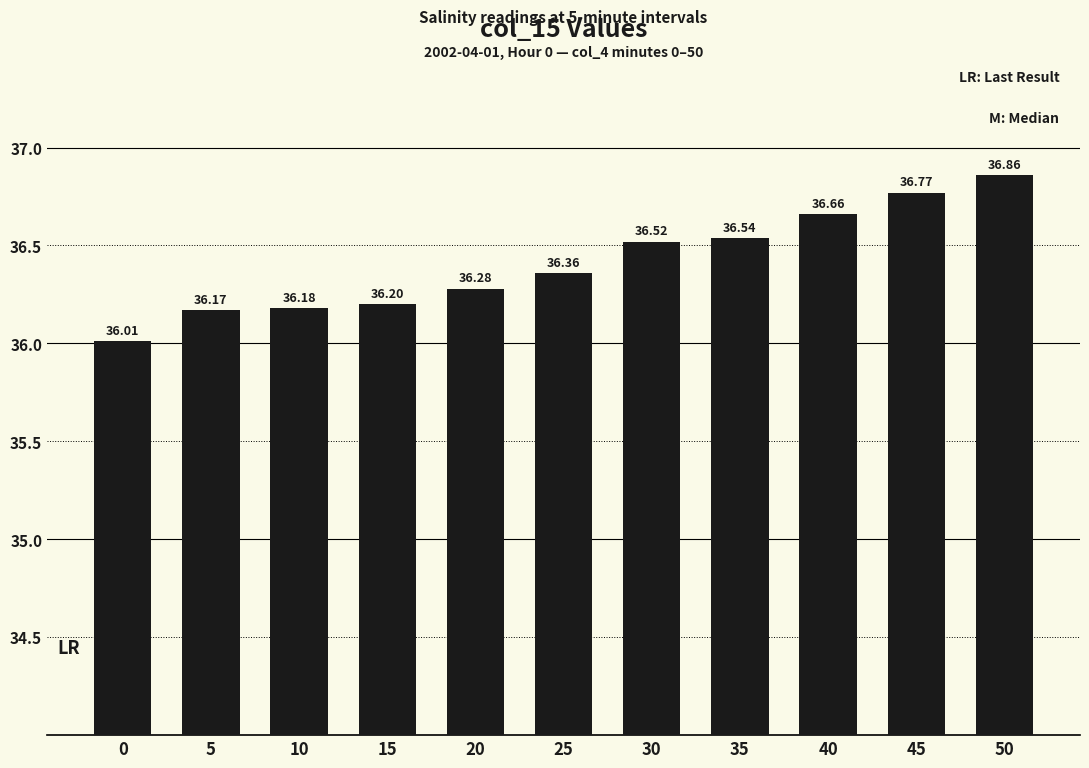

How many bars are there in total?

11